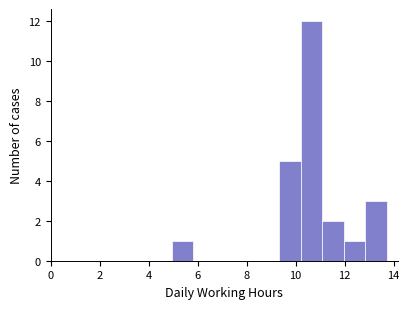

Reading left to right, transcribe this chart: for each bar, give the range it covers on the x-axis and its height. Neither the bar edges nor the heights are printed on the chart, so give them approximately, as read against the axes.

5.0 to 5.8: 1
5.8 to 6.8: 0
6.8 to 7.6: 0
7.6 to 8.4: 0
8.4 to 9.4: 0
9.4 to 10.2: 5
10.2 to 11.0: 12
11.0 to 12.0: 2
12.0 to 12.8: 1
12.8 to 13.8: 3